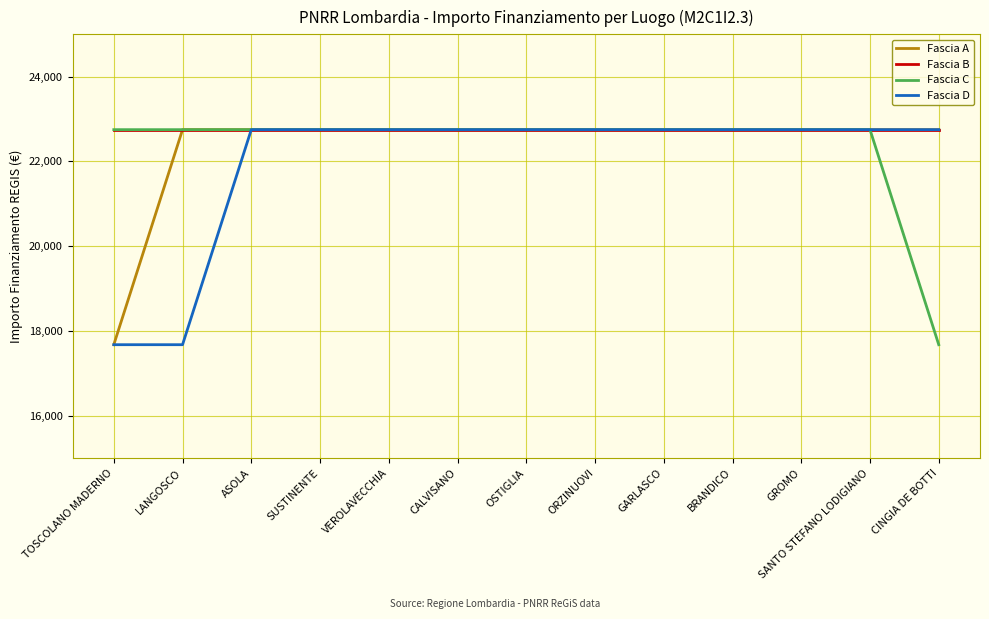

True or false: Fascia D has a value of 22750.0 at SANTO STEFANO LODIGIANO.

True